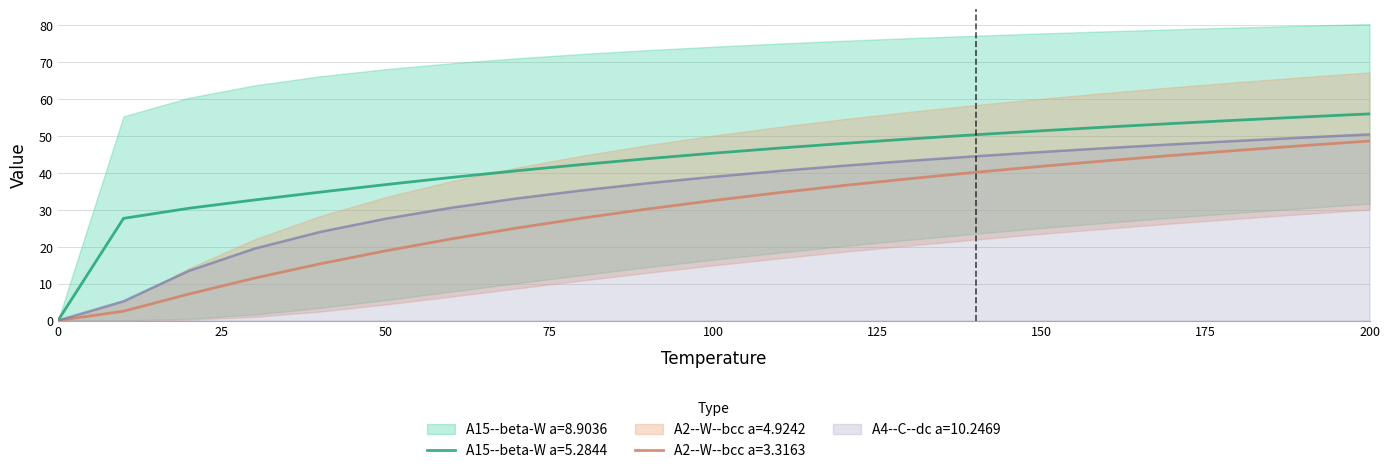

How many distinct data groups are displayed?

5